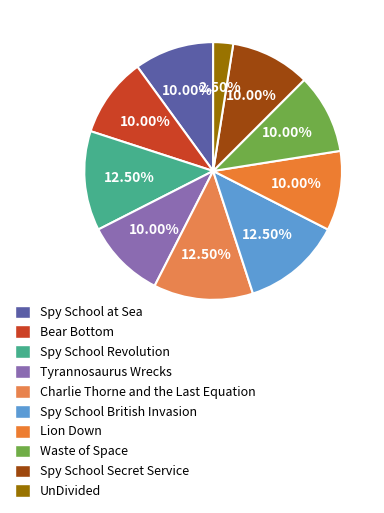

Does any single category account for the majority?

No